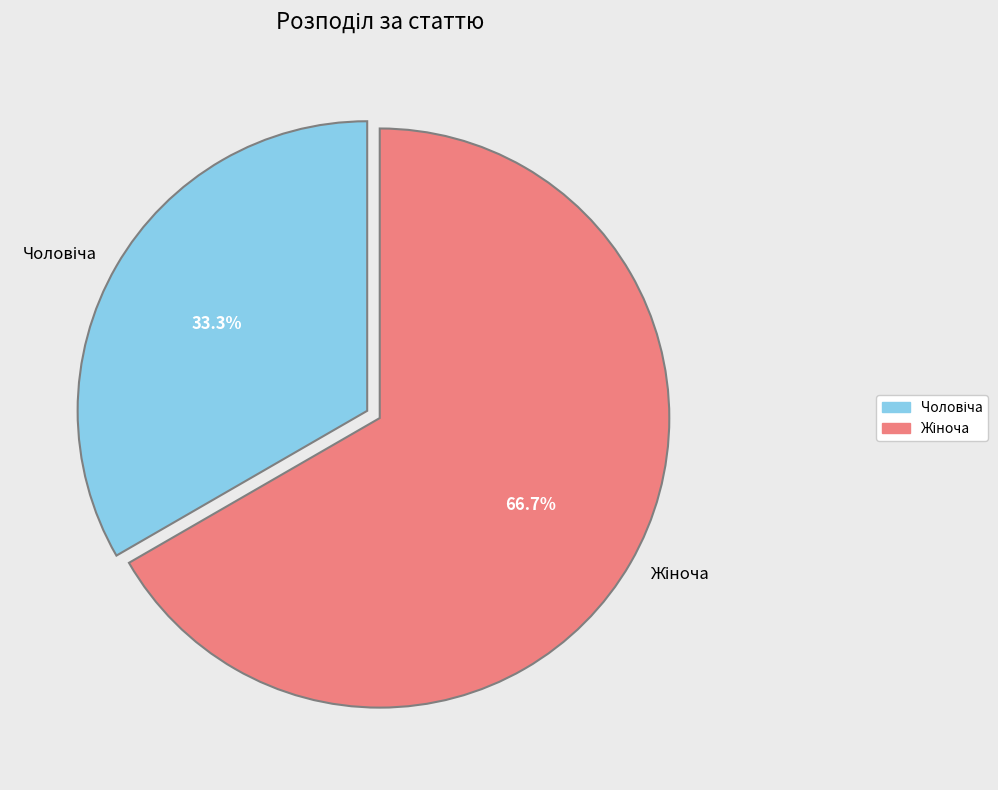

To the nearest percent, what is the difference between the largest and smallest slice percentages?

33%